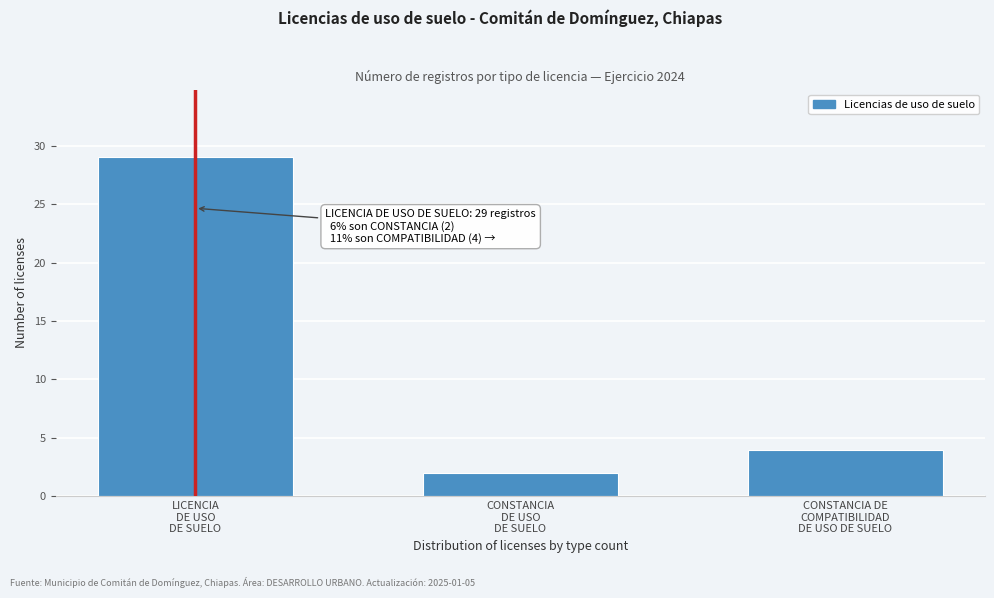

Reading left to right, transcribe all the data shown in this chart.

29	2	4